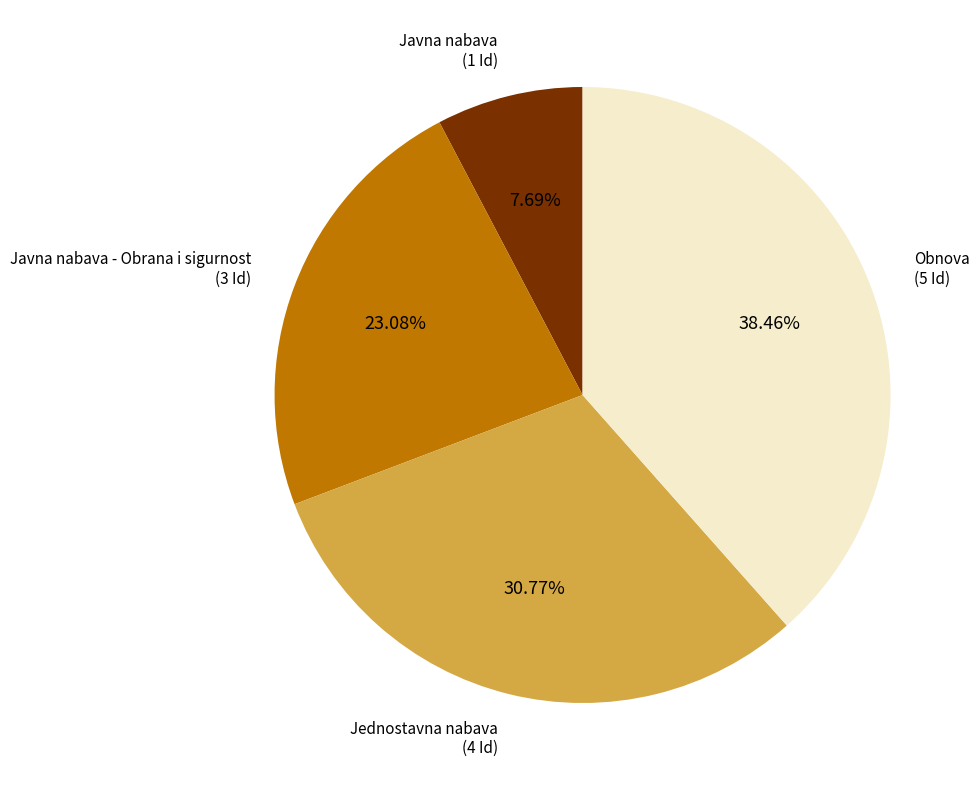

The Javna nabava - Obrana i sigurnost slice represents 23% of the pie. True or false?

True